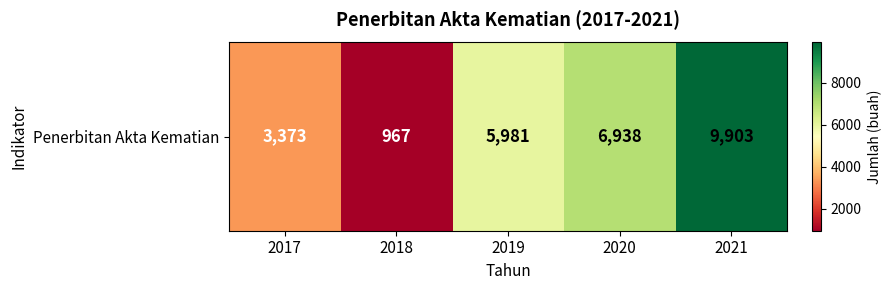

Reading right to left, transcribe all the data shown in this chart.

2021=9903	2020=6938	2019=5981	2018=967	2017=3373